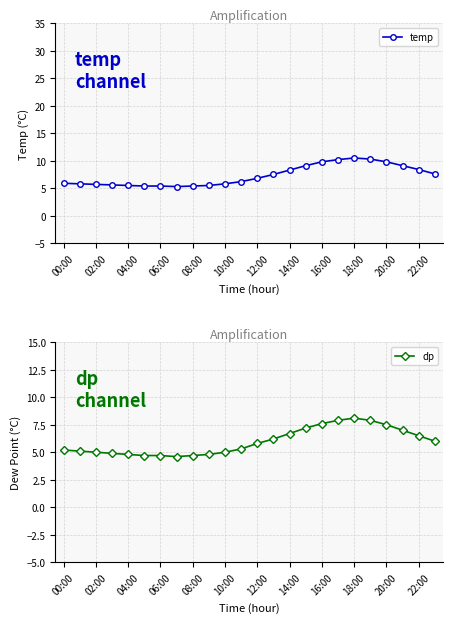

What is the maximum value for temp?

10.5